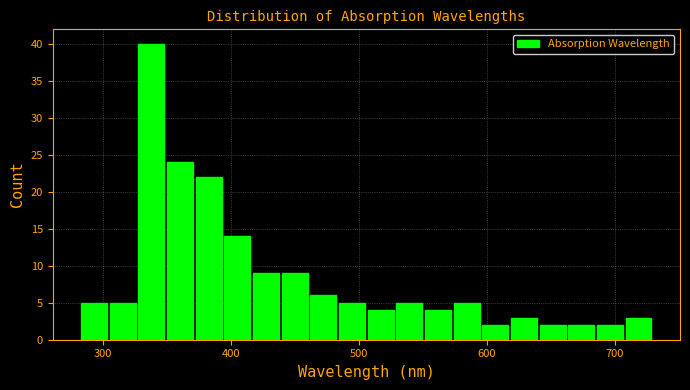

Read against the x-axis, roughly where is the centre of the tallest bar?

340